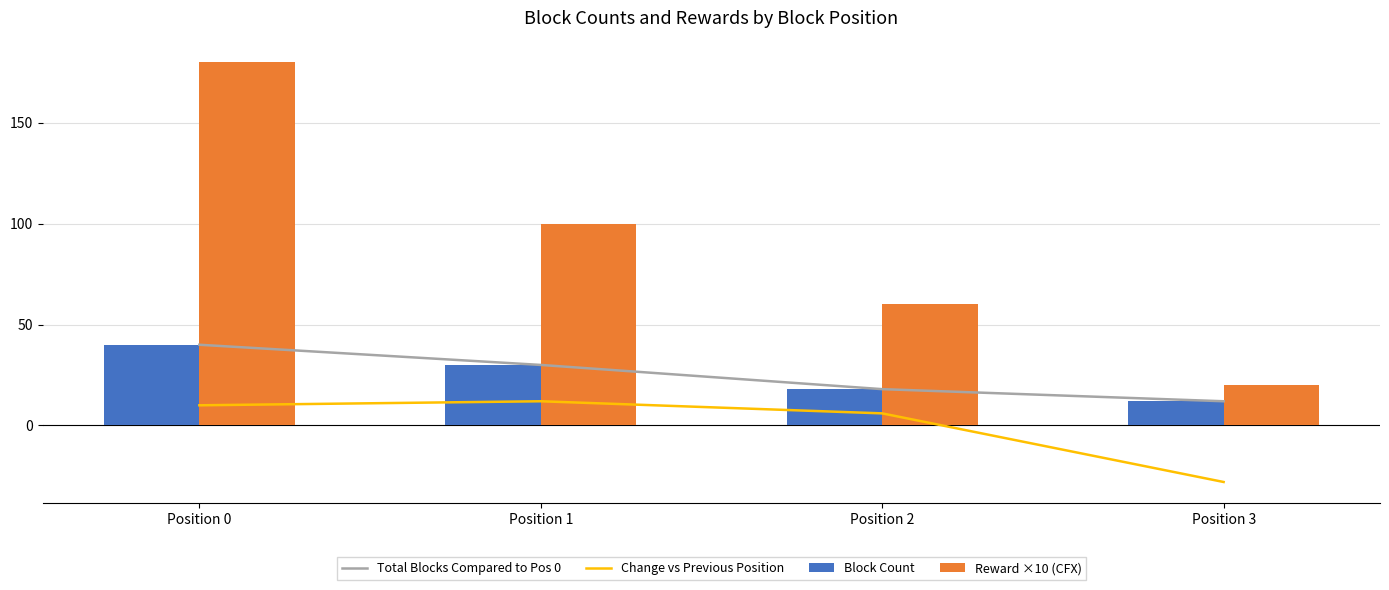

Reading left to right, list all the values displayed in this chart.

Total Blocks Compared to Pos 0: Position 0=40.0	Position 1=30.0	Position 2=18.0	Position 3=12.0
Change vs Previous Position: Position 0=10.0	Position 1=12.0	Position 2=6.0	Position 3=-28.0
Block Count: Position 0=40.0	Position 1=30.0	Position 2=18.0	Position 3=12.0
Reward ×10 (CFX): Position 0=180.3	Position 1=99.8	Position 2=60.4	Position 3=20.0